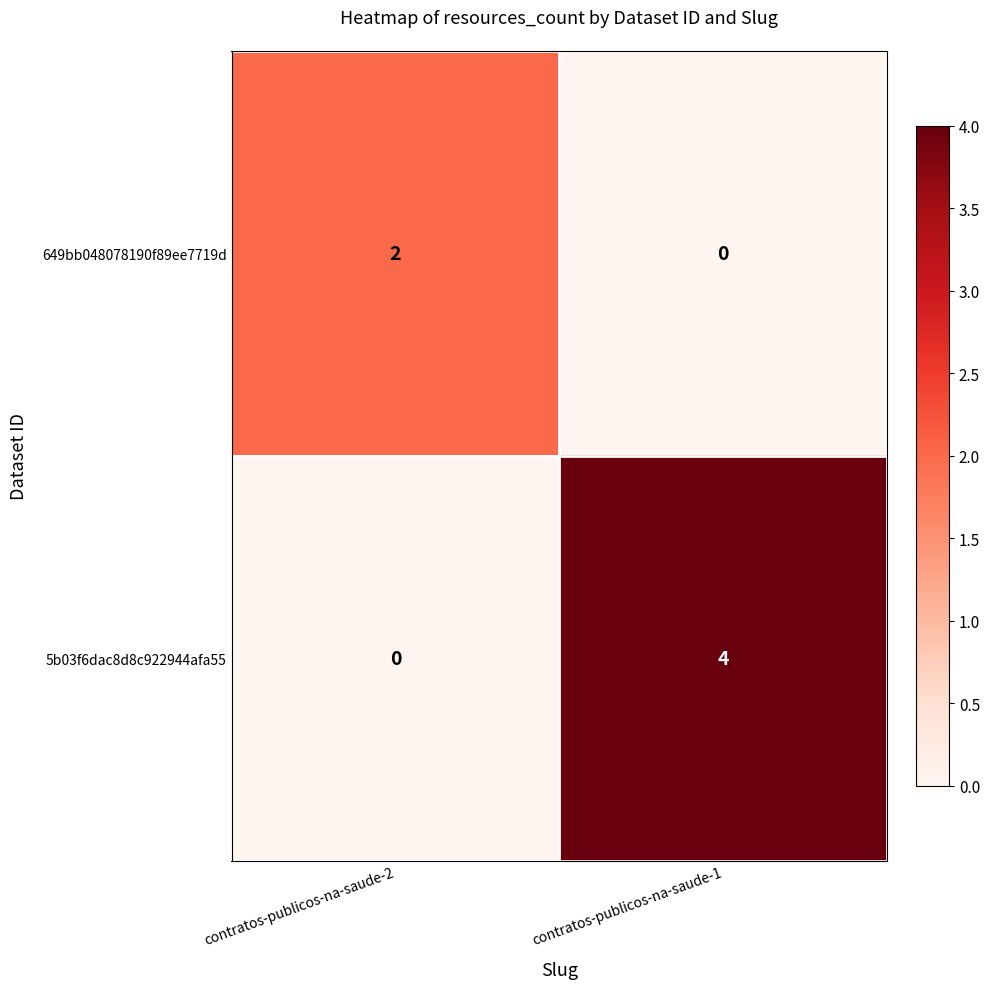

True or false: 649bb048078190f89ee7719d has a value of 2 at contratos-publicos-na-saude-2.

True